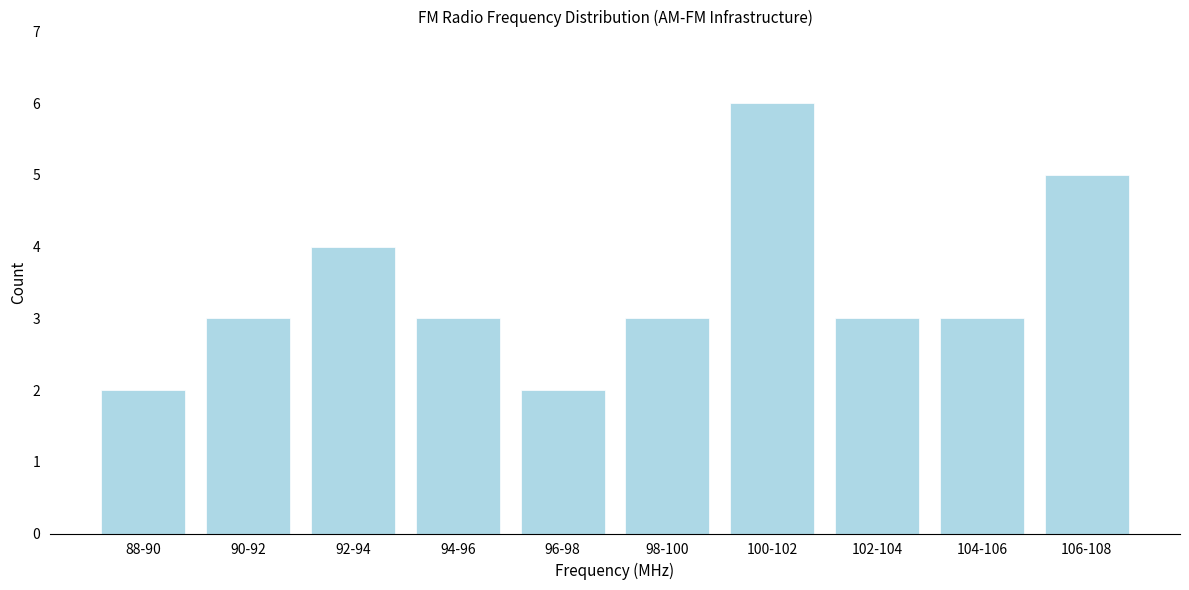

Reading left to right, what are all the values shown in this chart?

88-90=2	90-92=3	92-94=4	94-96=3	96-98=2	98-100=3	100-102=6	102-104=3	104-106=3	106-108=5